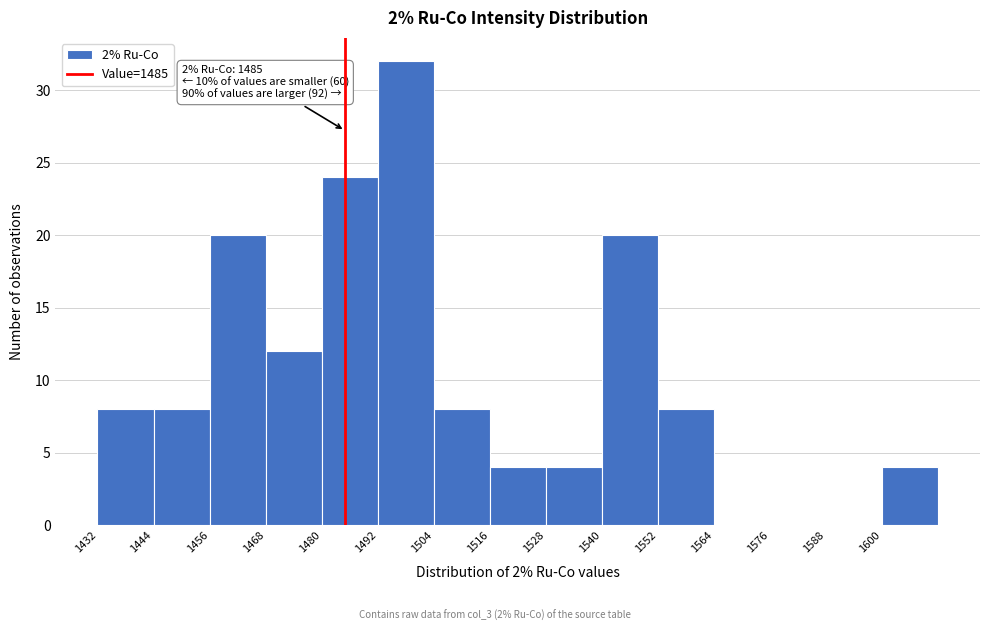

Which range on the x-axis has the tallest bar?

1492 to 1504